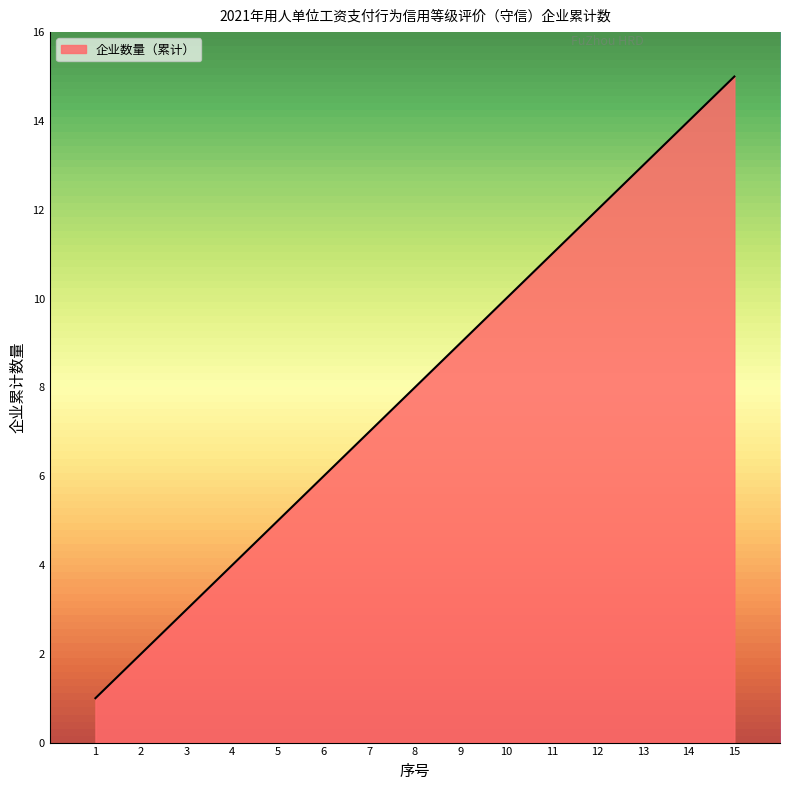

Reading right to left, transcribe all the data shown in this chart.

15	14	13	12	11	10	9	8	7	6	5	4	3	2	1